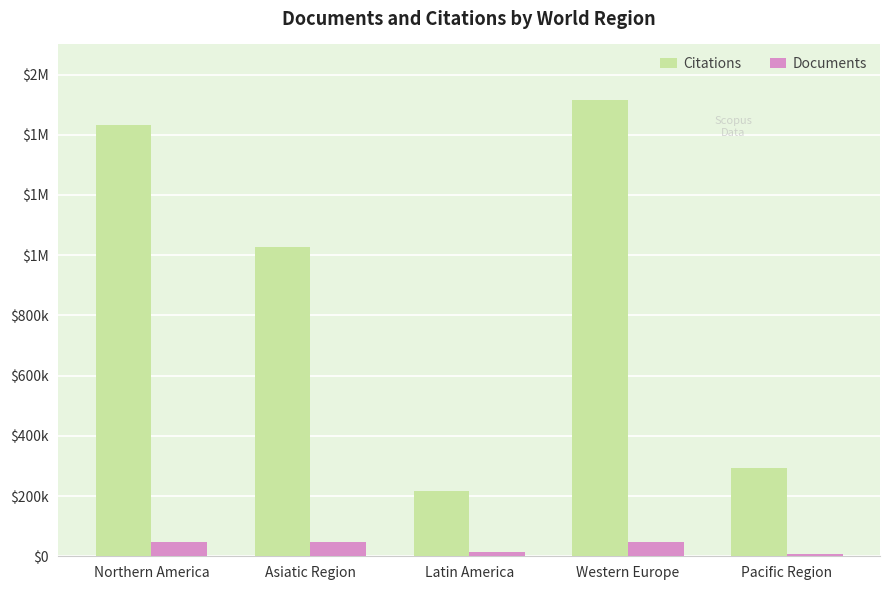

What is the greatest value displayed?

1514061